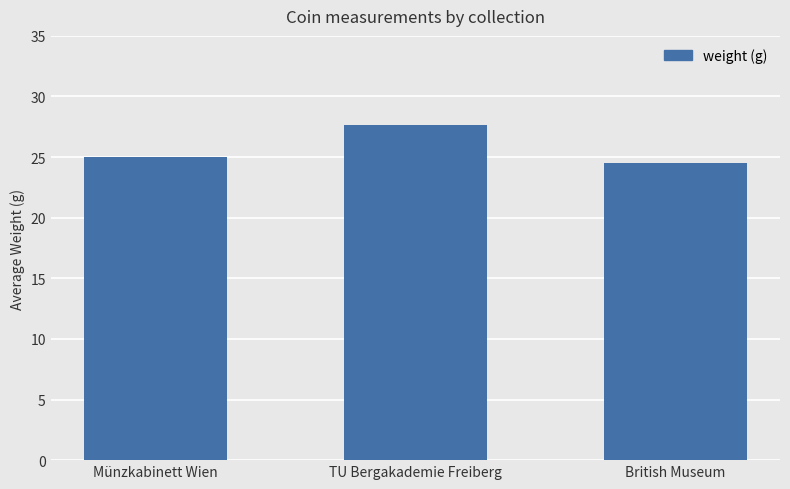

What is the sum of the values at TU Bergakademie Freiberg and British Museum?

52.1